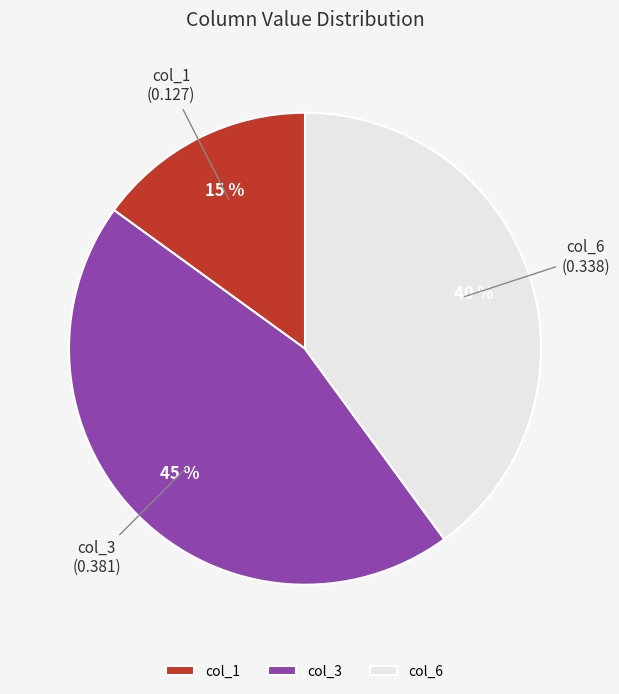

Do col_6 and col_3 together represent more than half of the pie?

Yes